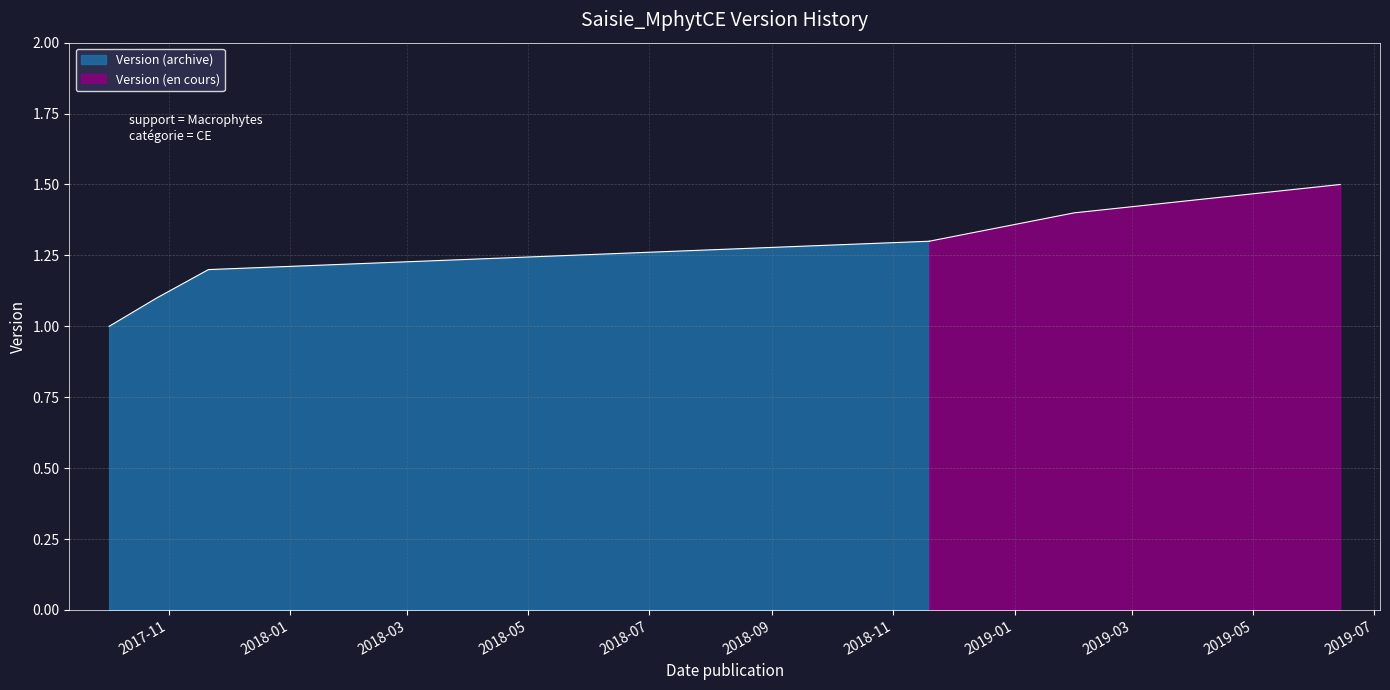

Rank the categories by value from lowest to highest.

2017-10-02, 2017-10-26, 2017-11-21, 2018-11-19, 2019-01-31, 2019-06-14